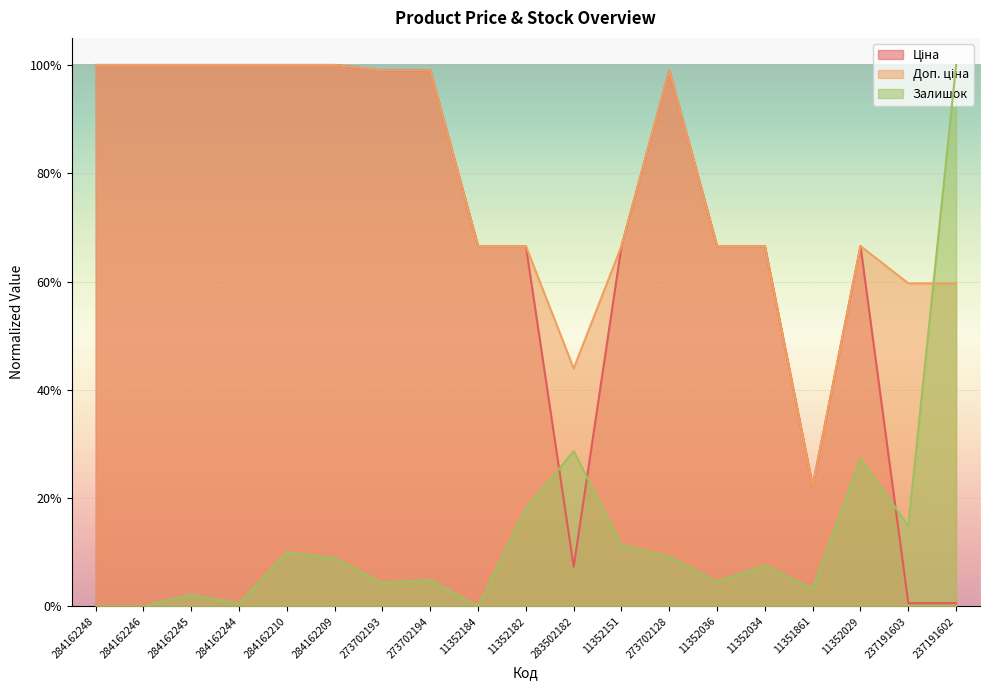

How many lines are shown in the chart?

3